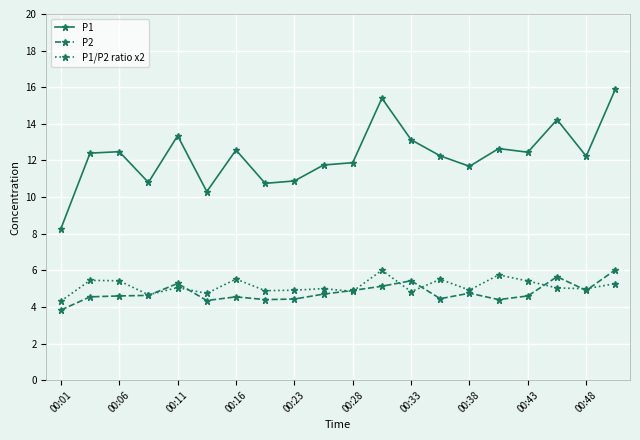

Does the chart have visible grid lines?

Yes